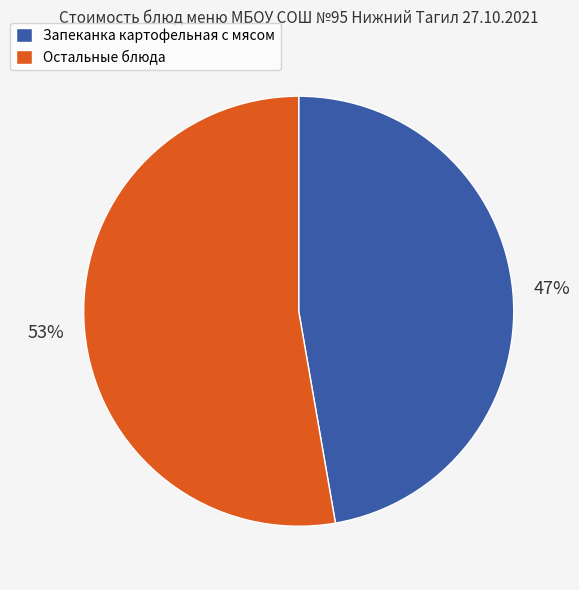

Does any single category account for the majority?

Yes